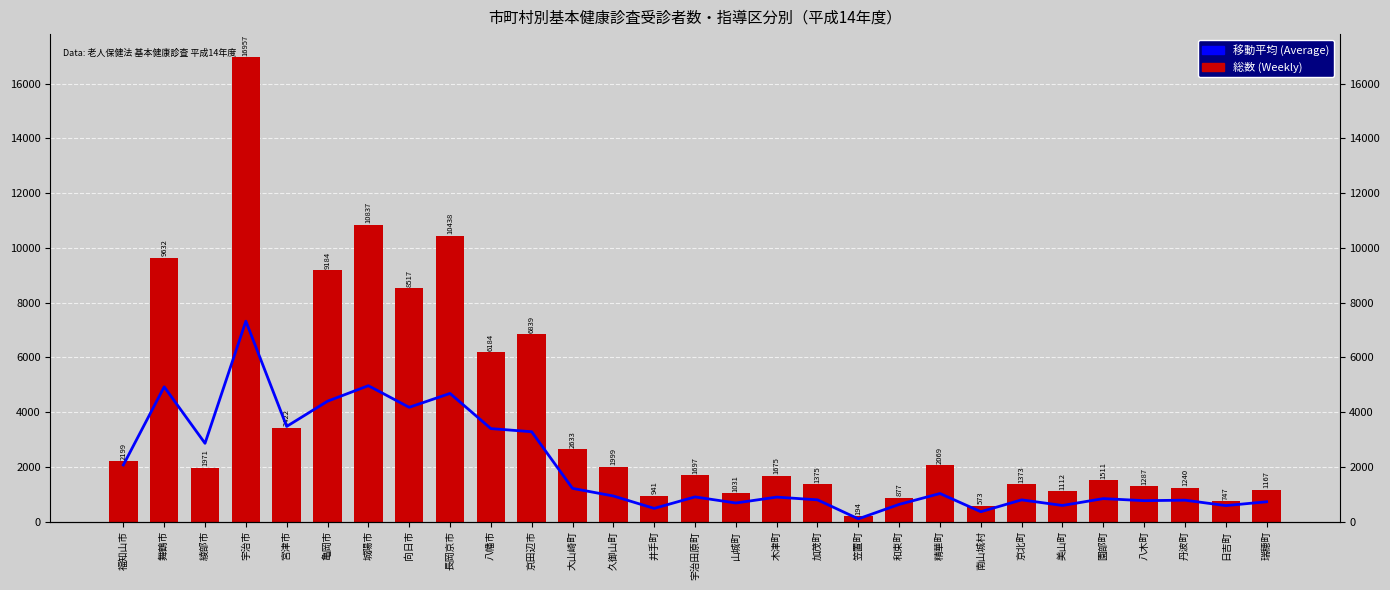

Which series has the largest total across all categories?

総数 (Weekly)